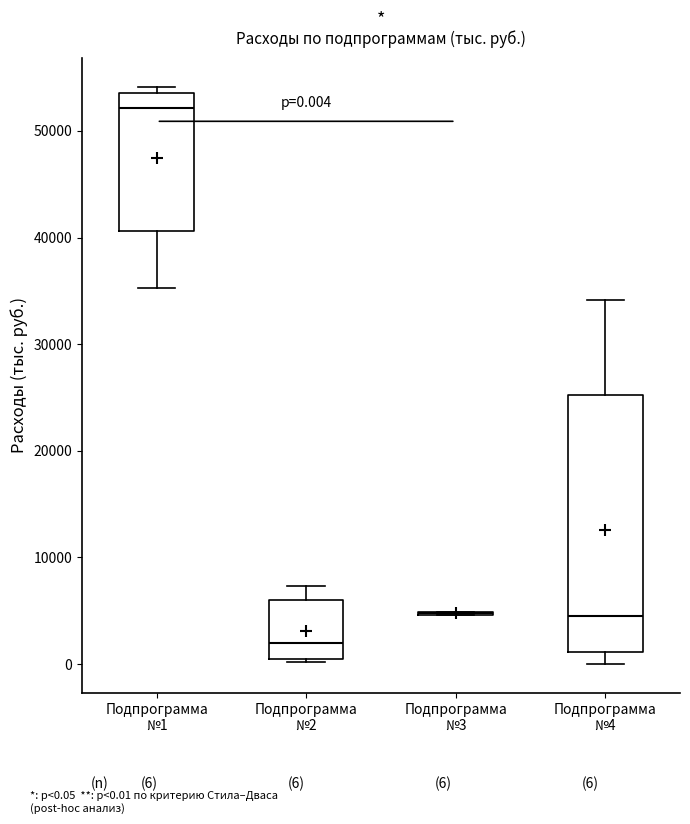

Which box is the tallest, from its lower edge to its upper edge?

Подпрограмма №4